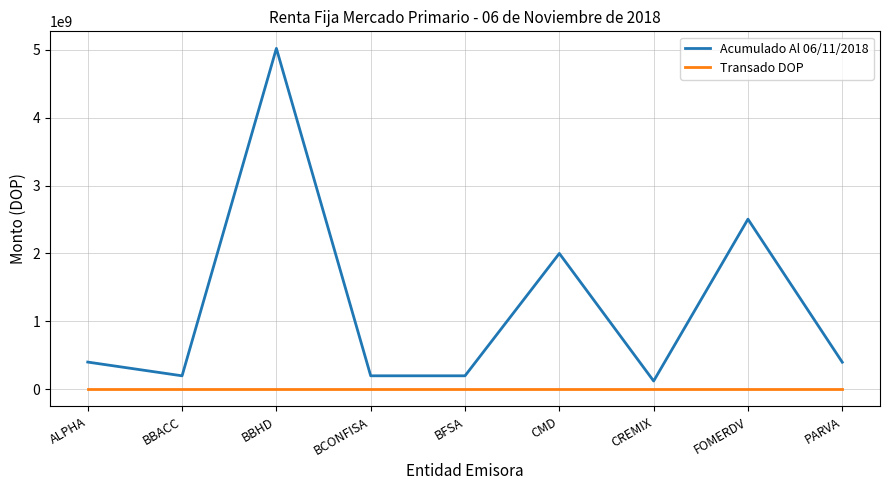

What is the maximum value for Acumulado Al 06/11/2018?

5017439780.8